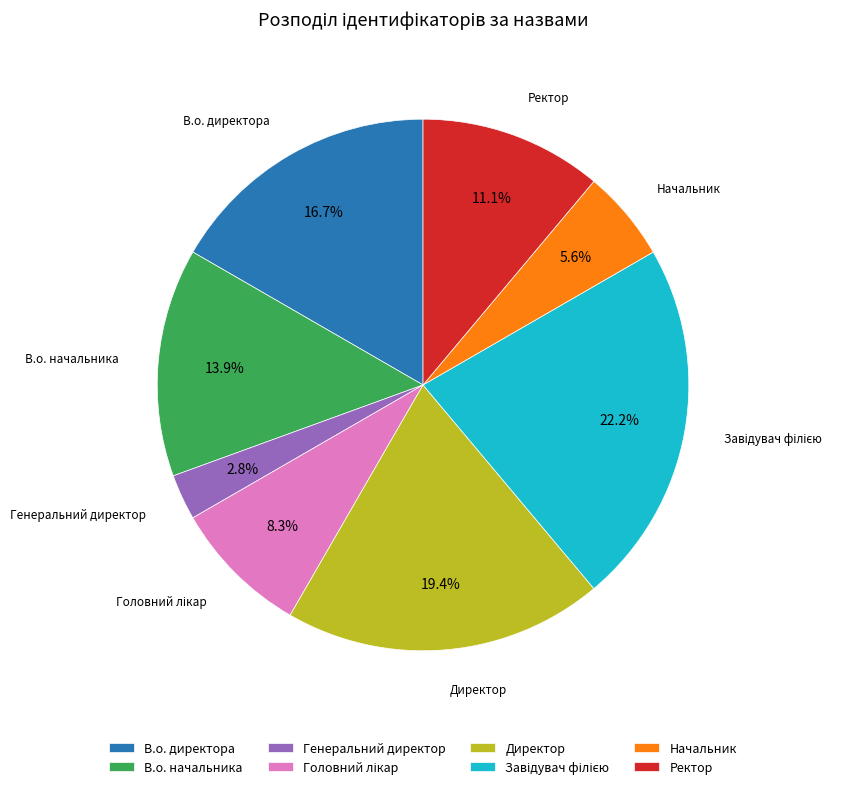

Which slice is the smallest?

Генеральний директор